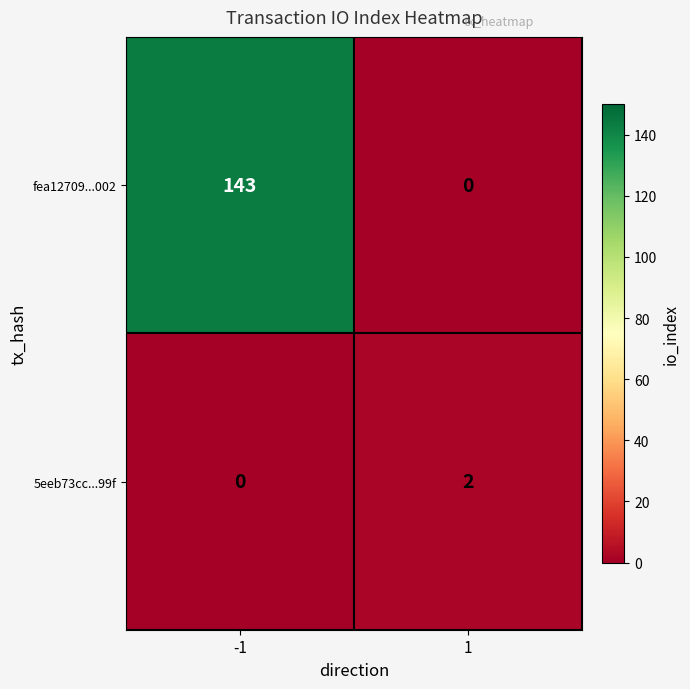

The value of 5eeb73cc...99f at -1 is 0. True or false?

True